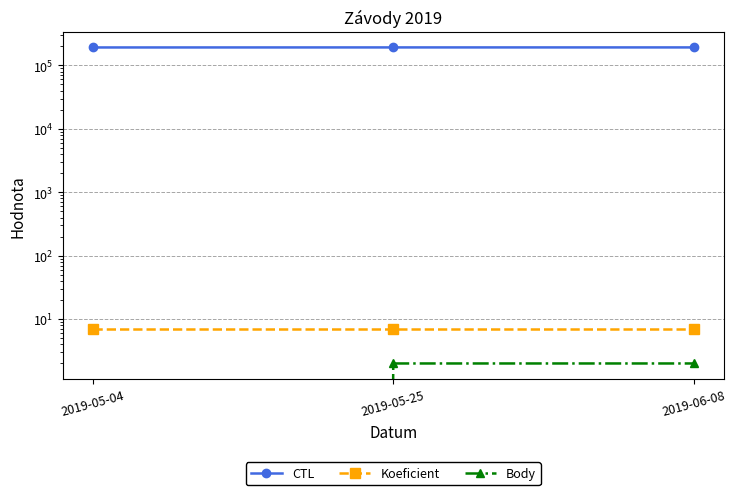

Reading right to left, extract all data points from this chart.

CTL: 192121	192116	191801
Koeficient: 7	7	7
Body: 2	2	0